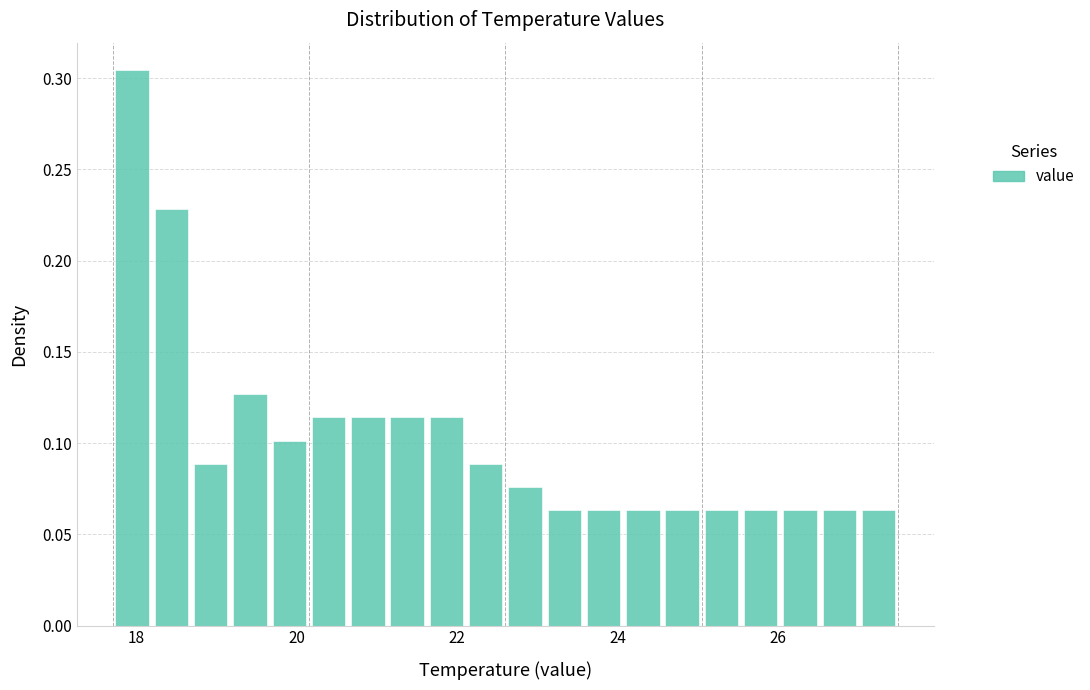

Read against the x-axis, roughly where is the centre of the tallest bar?

18.0